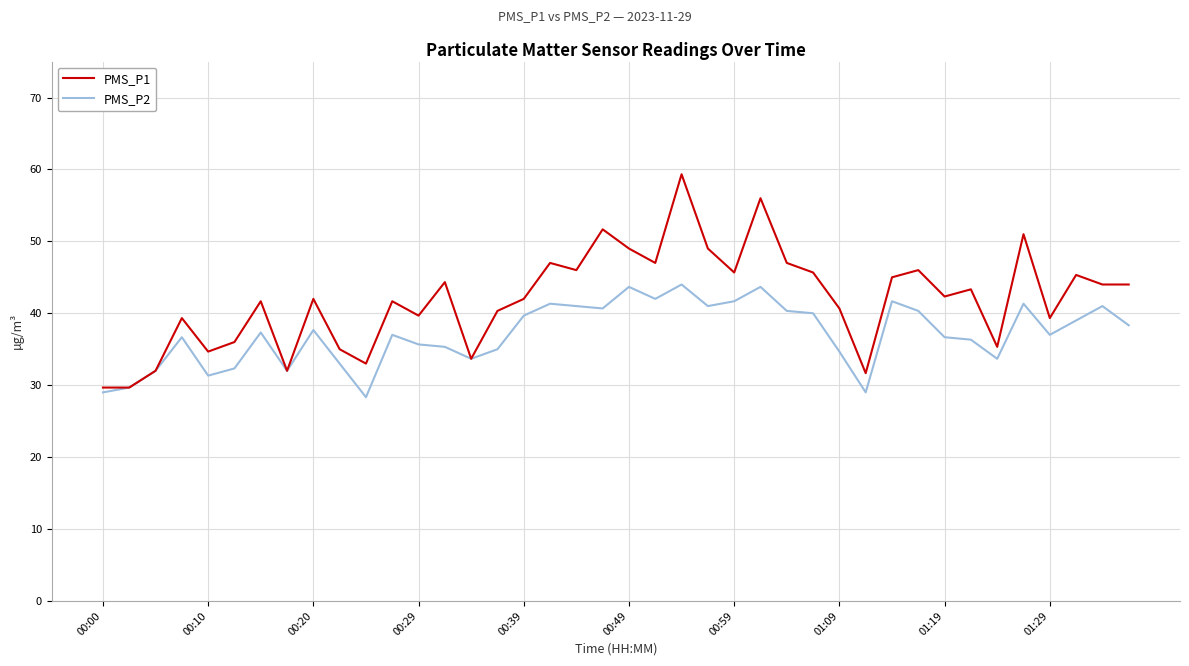

Is this an area chart (filled region under the line)?

No